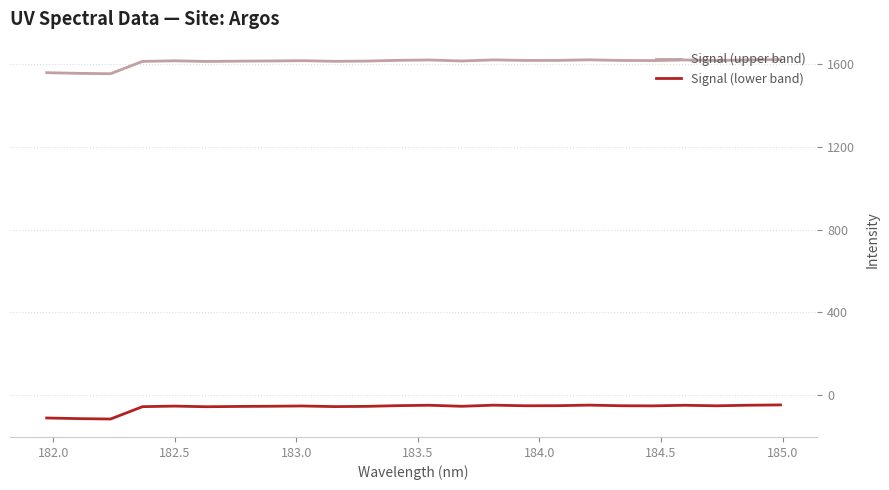

What is the minimum value for Signal (upper band)?

1553.9